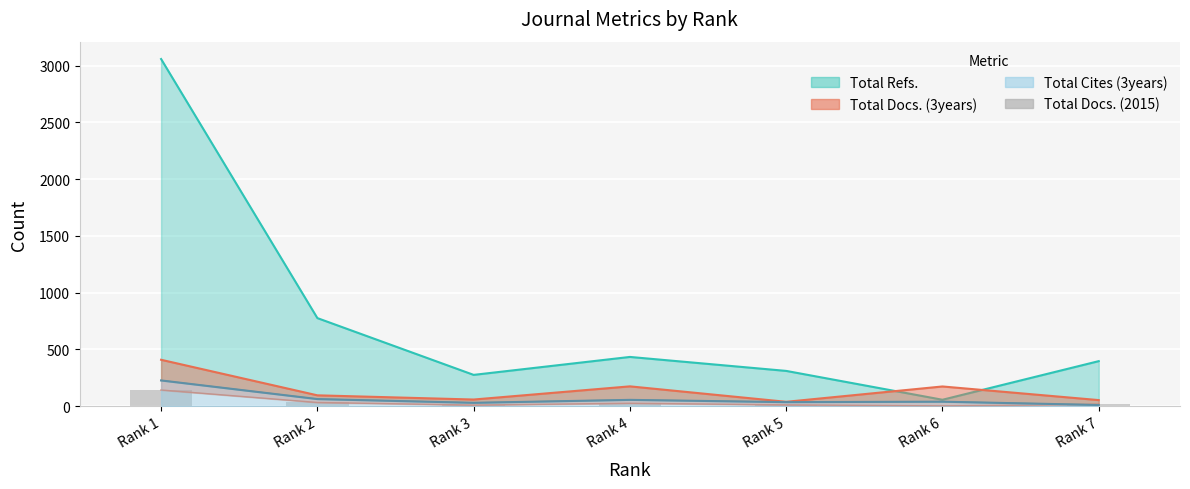

Is it true that the value at Rank 5 is 3?

False